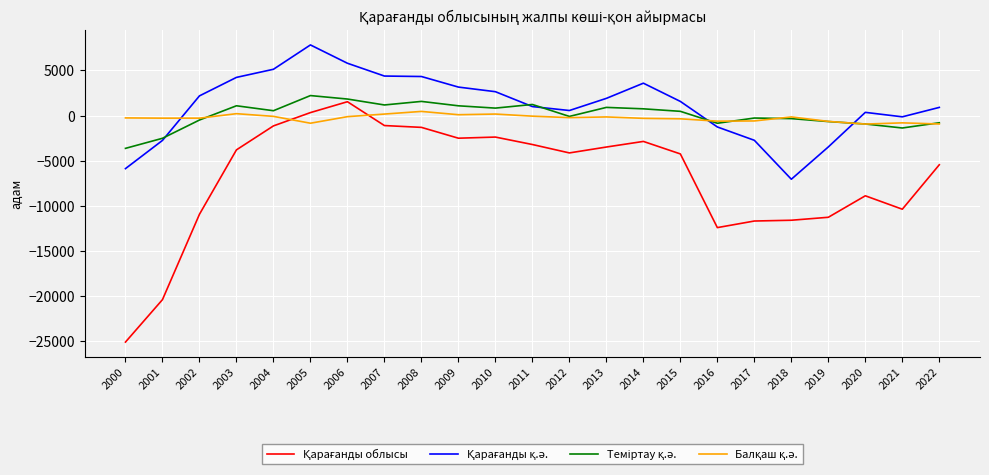

What is the maximum value shown in the chart?

7833